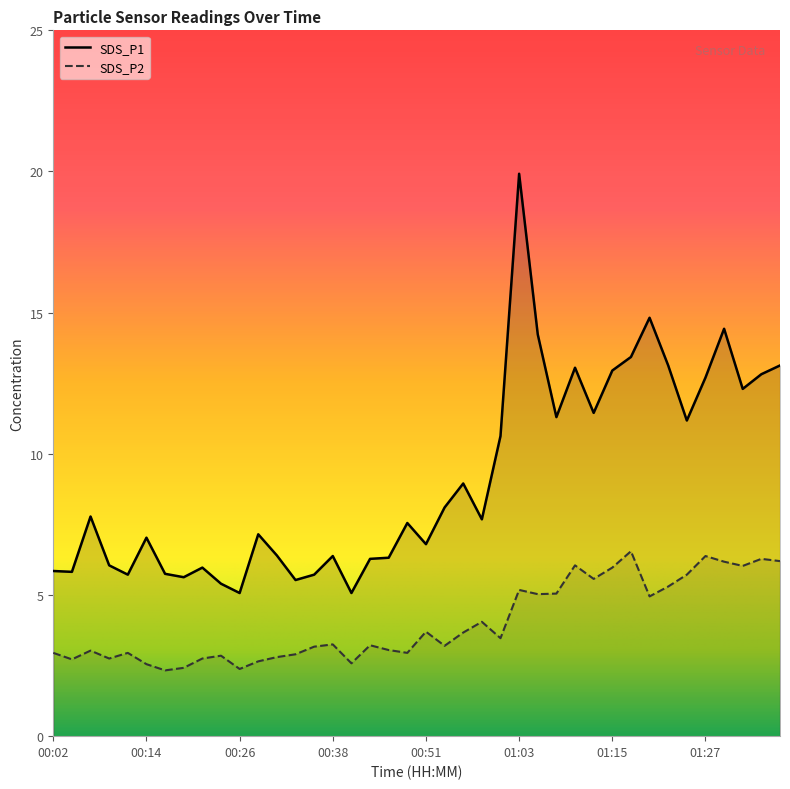

Which label corresponds to the largest value in the chart?

01:03